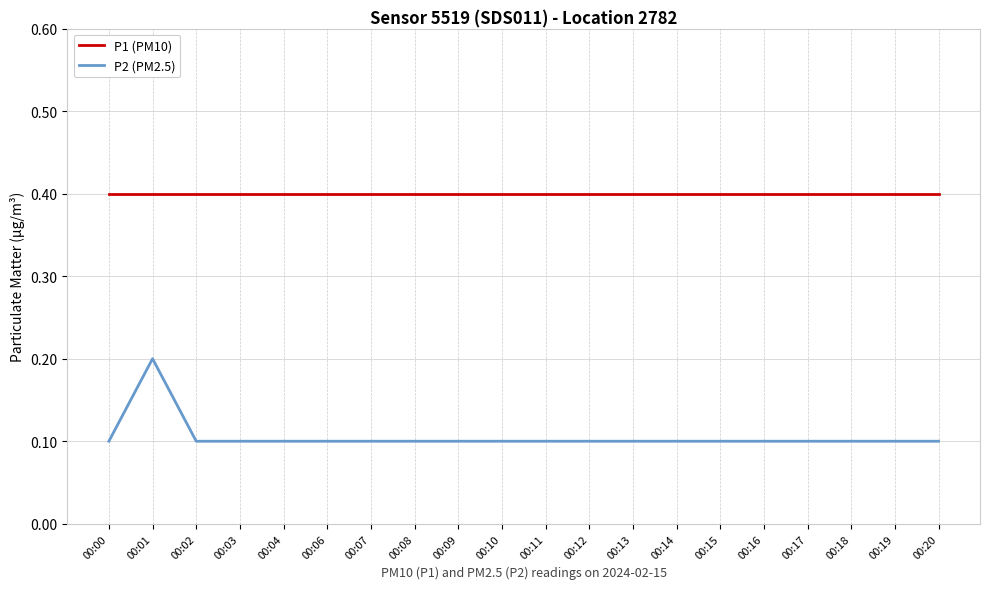

What is the sum of the P1 (PM10) values at 00:04 and 00:00?

0.8